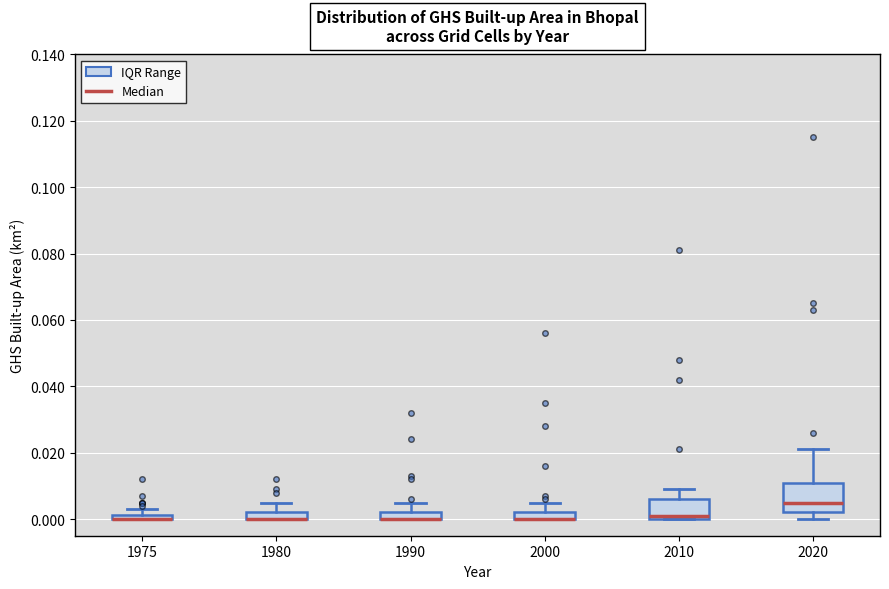

Which box is the tallest, from its lower edge to its upper edge?

2020